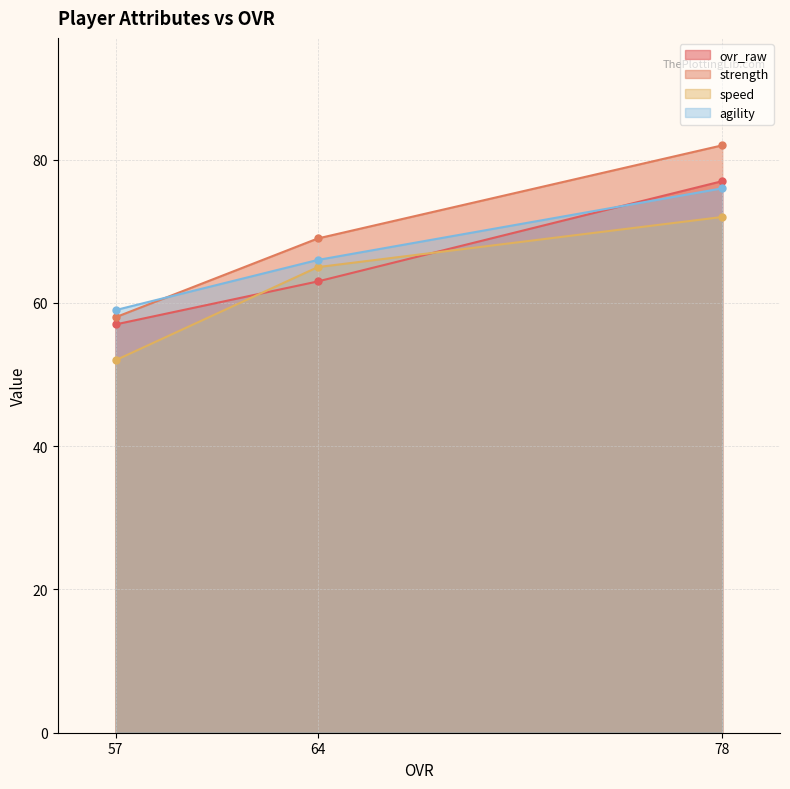

Reading right to left, list all the values displayed in this chart.

ovr_raw: 78=77	64=63	57=57
strength: 78=82	64=69	57=58
speed: 78=72	64=65	57=52
agility: 78=76	64=66	57=59